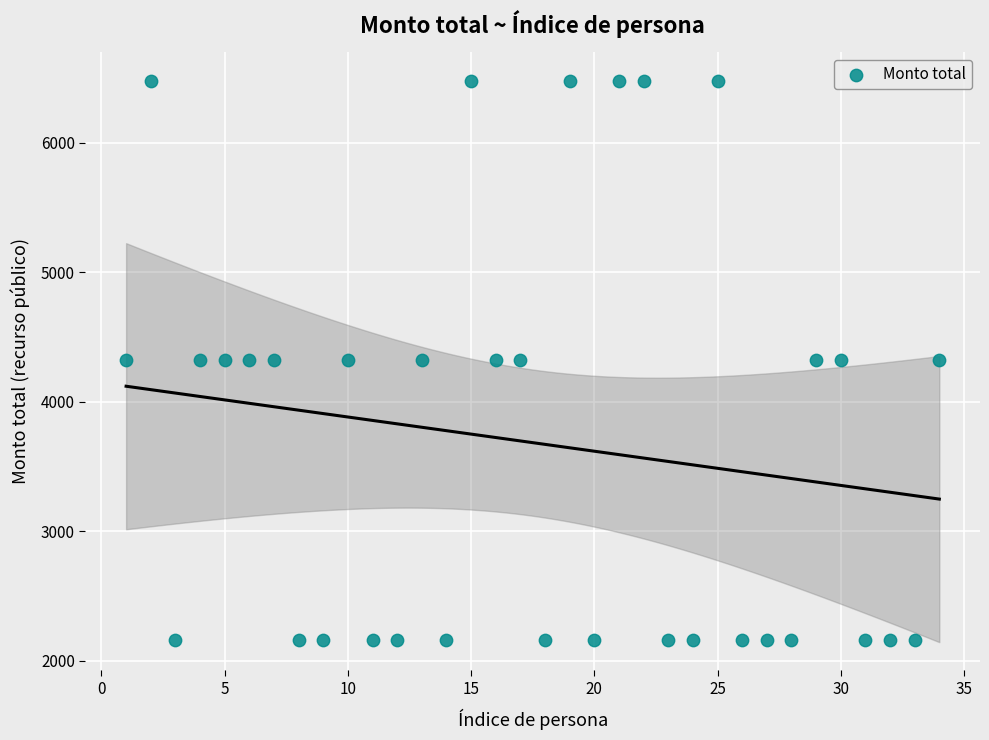

What is the range of X values (max minus min)?

33.0